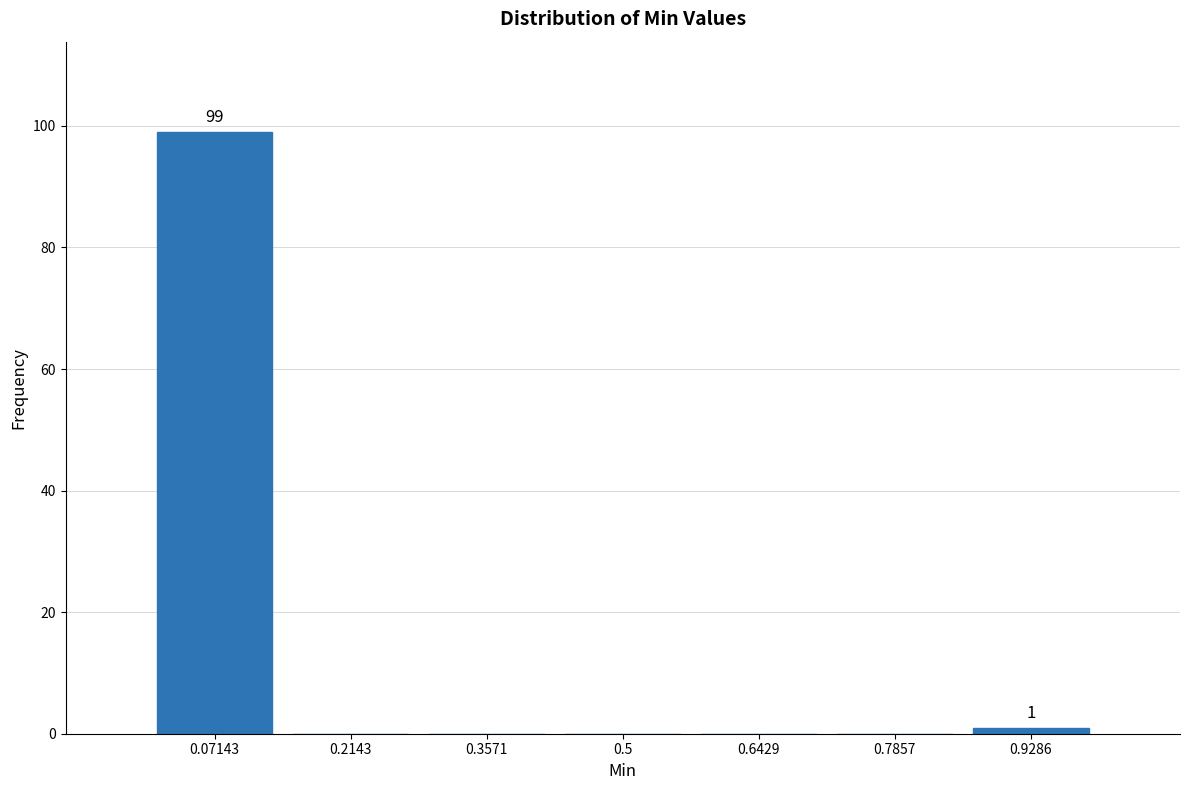

Which range on the x-axis has the tallest bar?

0.00 to 0.14